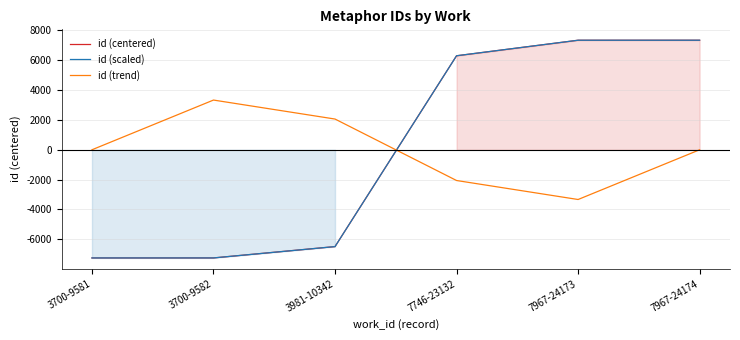

How many categories are shown in the chart?

6